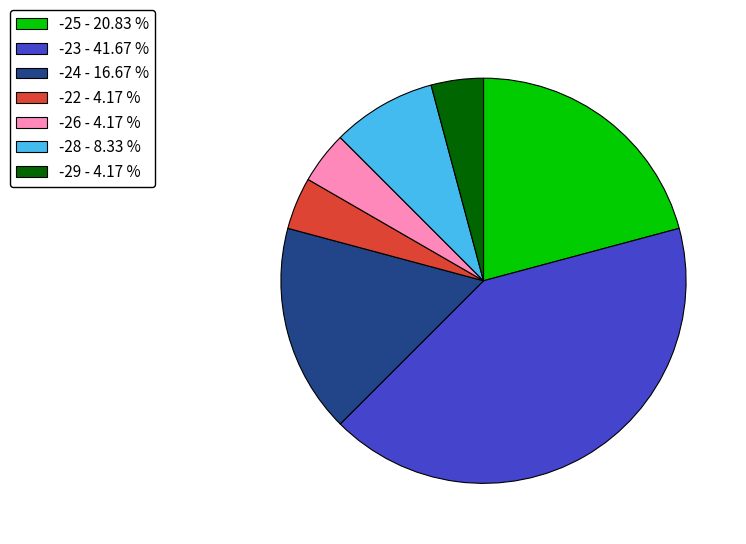

Is the sum of -29 - 4.17 % and -25 - 20.83 % greater than half?

No